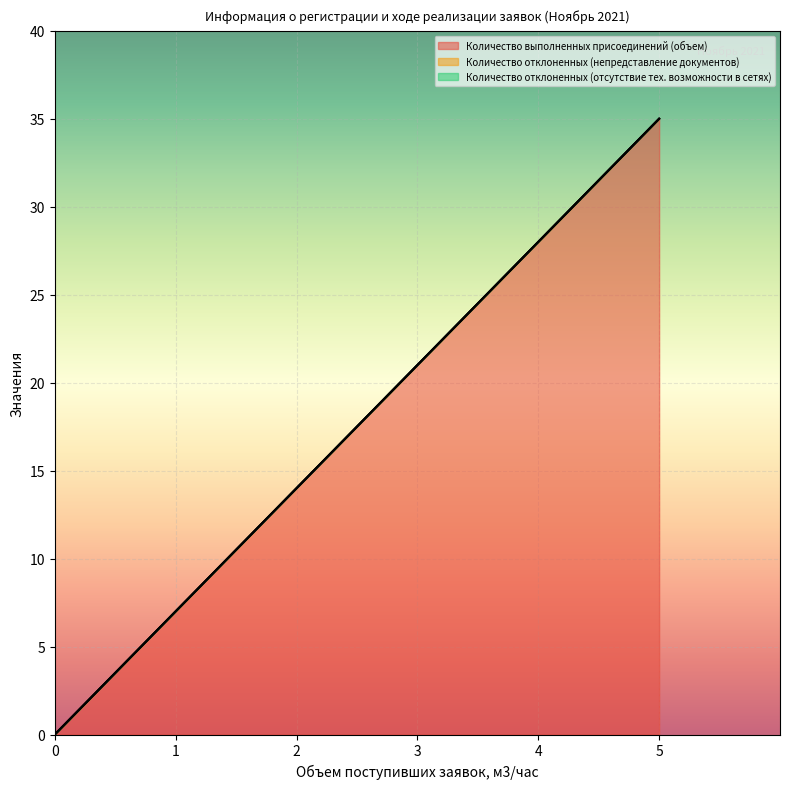

Is the value of Количество отклоненных (непредставление документов) at 10 greater than the value of Количество отклоненных (отсутствие тех. возможности в сетях) at 6?

No